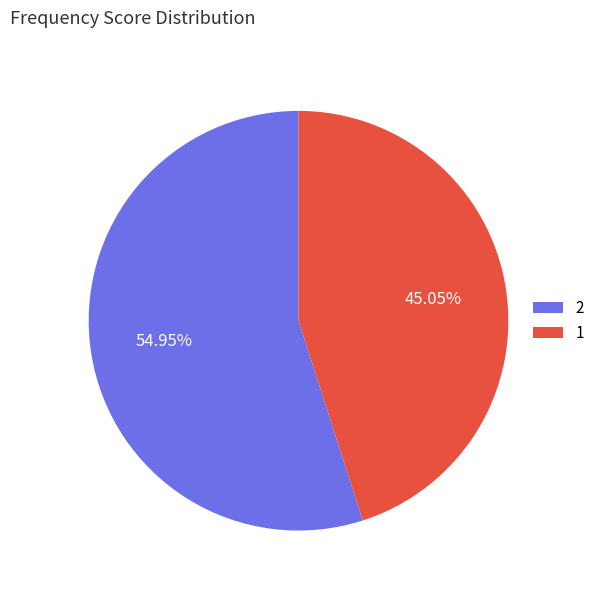

Approximately how many times larger is the value at 2 compared to 1?

1.2